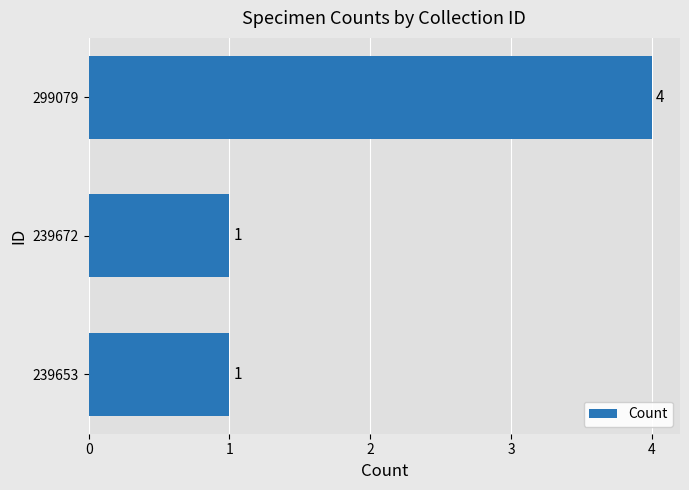

What is the sum of all values?

6